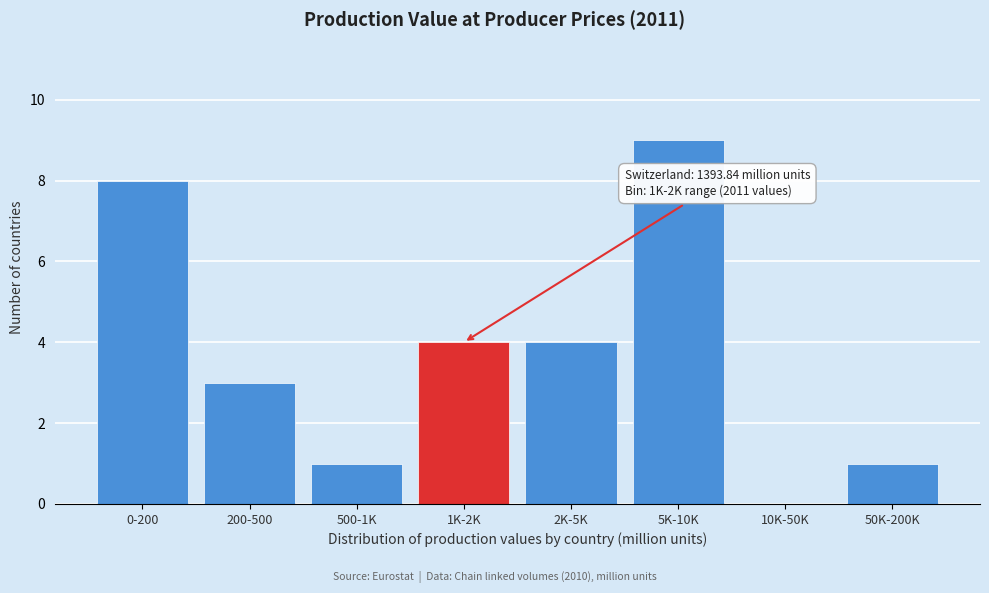

Reading left to right, transcribe all the data shown in this chart.

0-200=8	200-500=3	500-1K=1	1K-2K=4	2K-5K=4	5K-10K=9	10K-50K=0	50K-200K=1